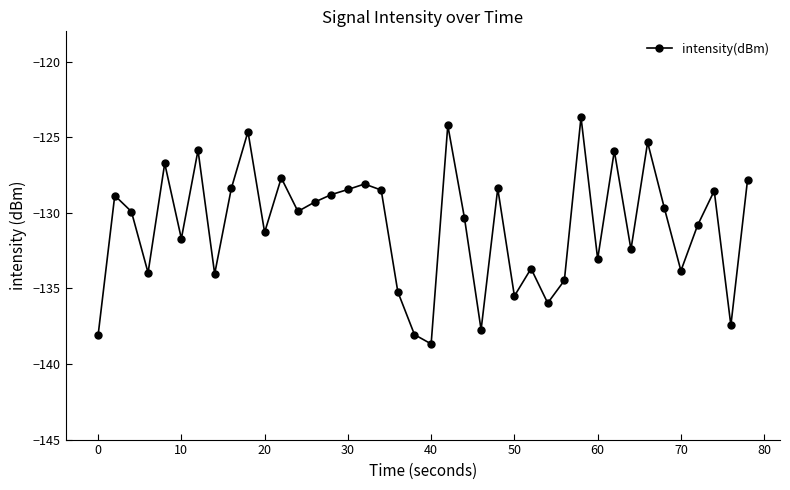

True or false: the data has more than 2 interior local peaks.

True